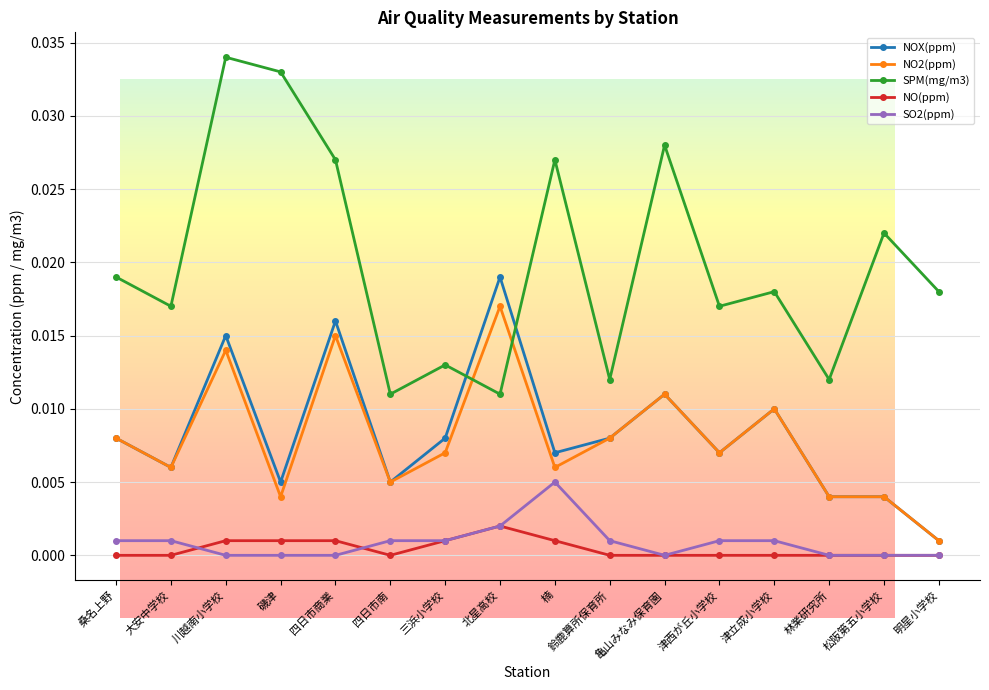

Is the value of NO2(ppm) at 磯津 greater than the value of NOX(ppm) at 林業研究所?

No